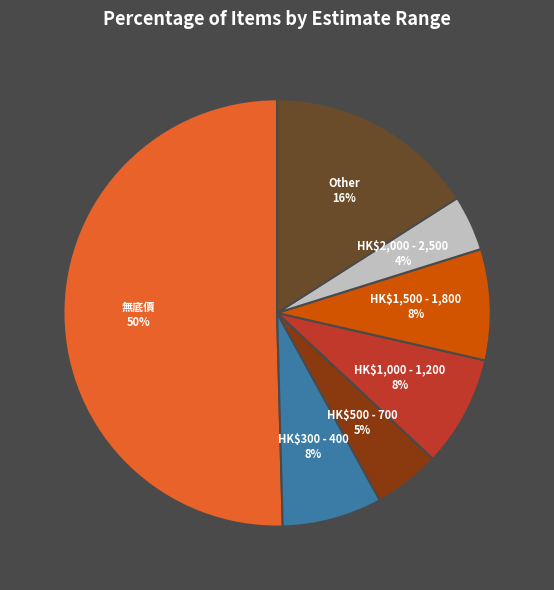

Which category accounts for the majority?

無底價